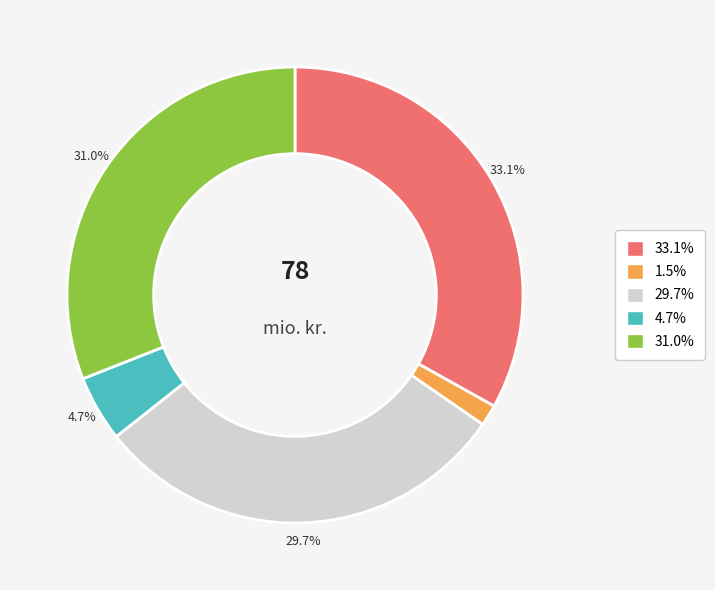

Is there a majority slice in this chart?

No